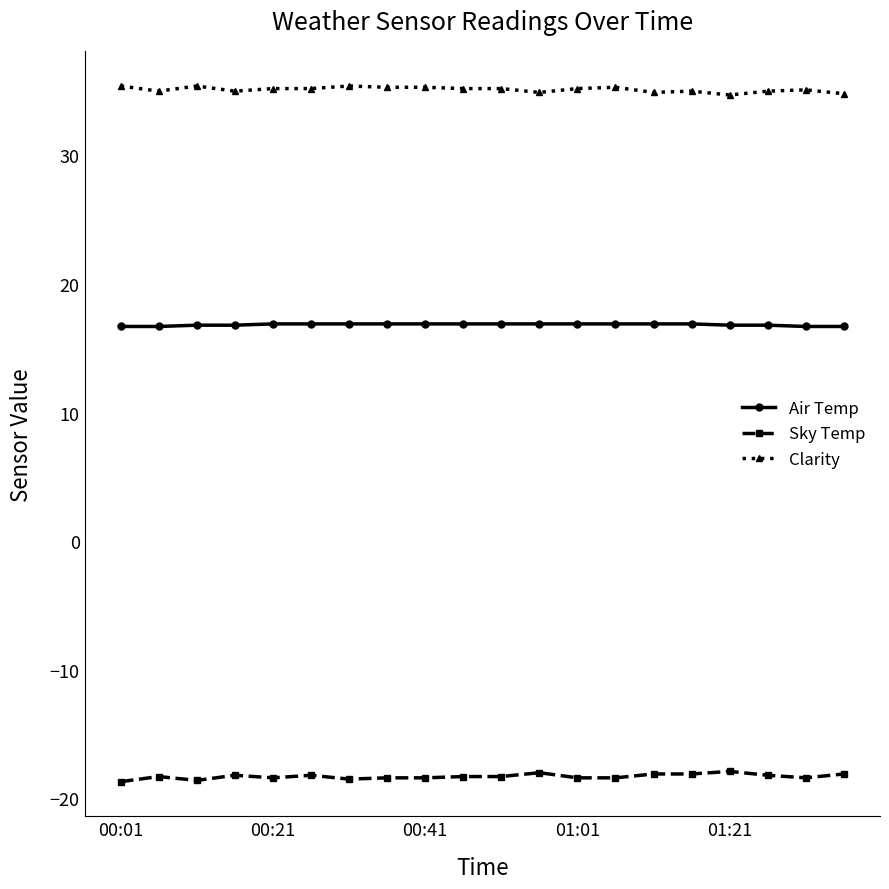

What is the minimum value shown in the chart?

-18.7